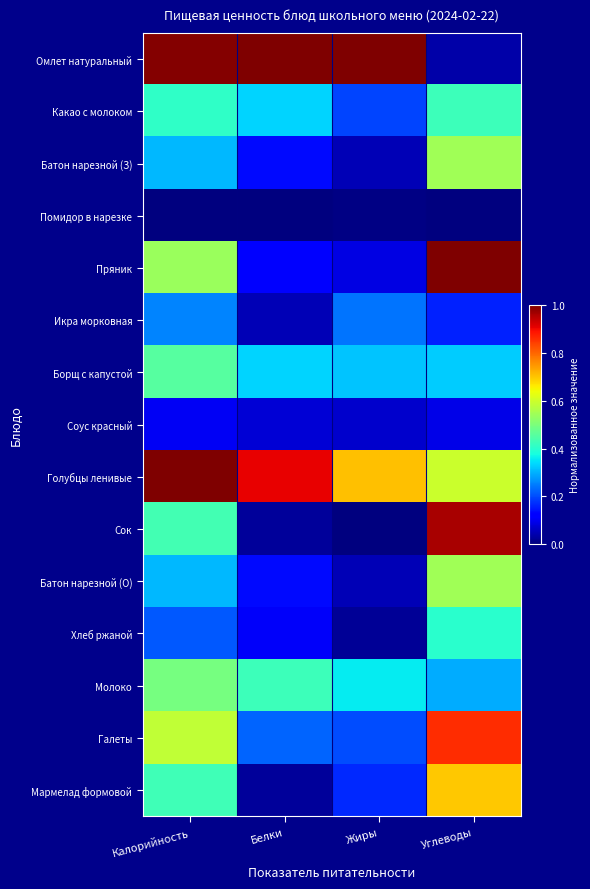

Count the number of data series in this chart.

15